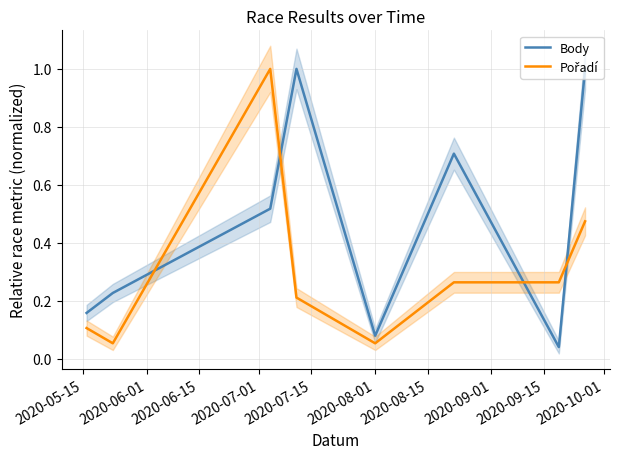

What is the maximum value for Body?

1.0